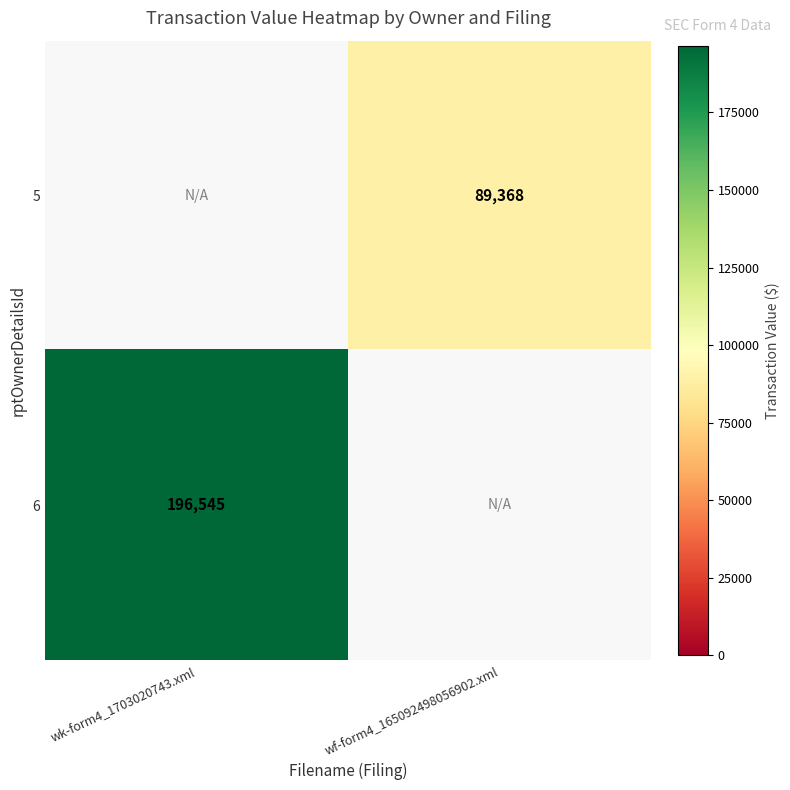

What is the total value across all series at wk-form4_1703020743.xml?

196545